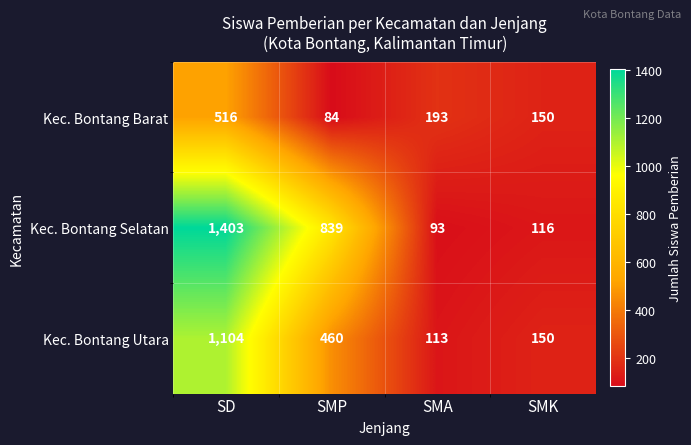

Rank the series by their average value, from highest to lowest.

Kec. Bontang Selatan, Kec. Bontang Utara, Kec. Bontang Barat